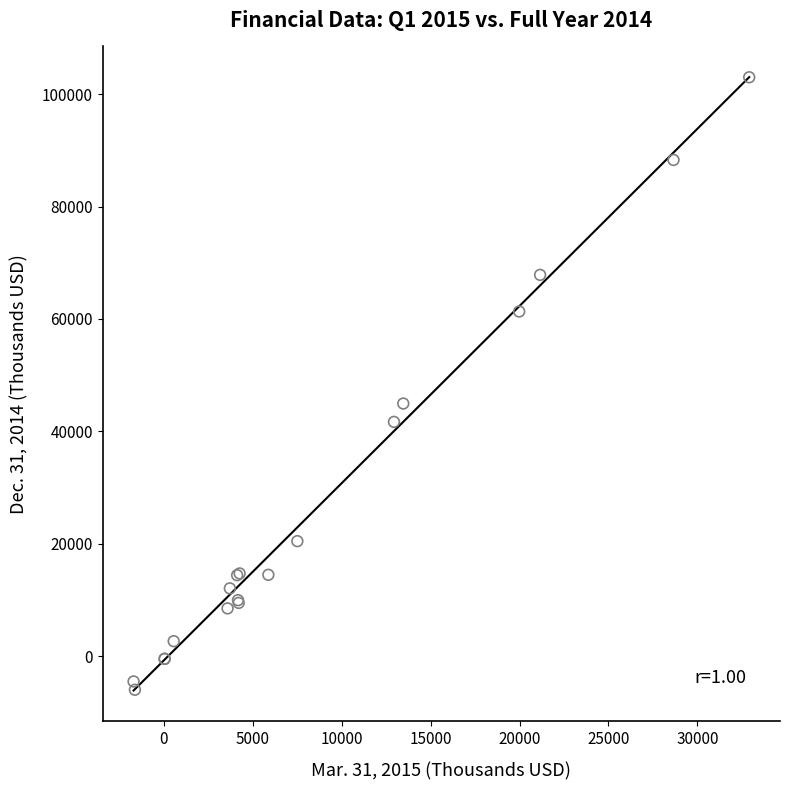

What Y value in the scatter plot is closest to 48505?

44943